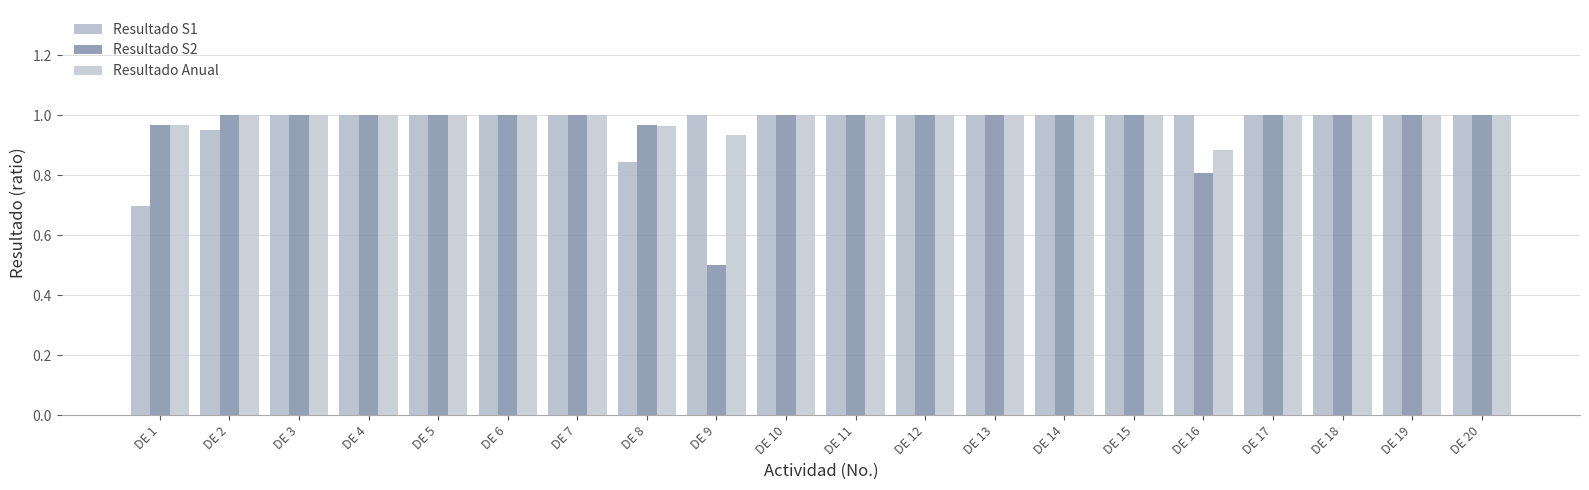

What is the spread (max minus min) of values at DE 16?

0.2